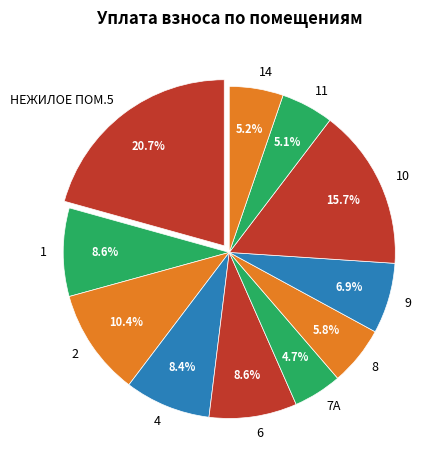

Combined, do 2 and НЕЖИЛОЕ ПОМ.5 account for over 50%?

No